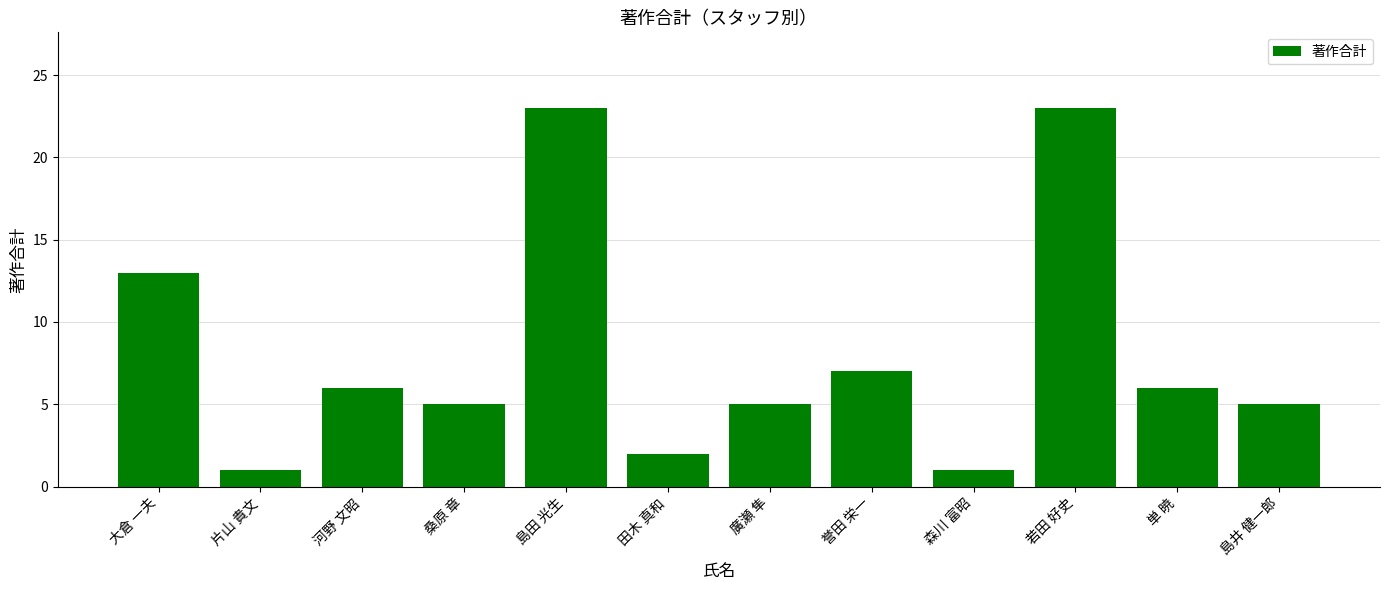

What is the difference between the values at 誉田 栄一 and 田木 真和?

5